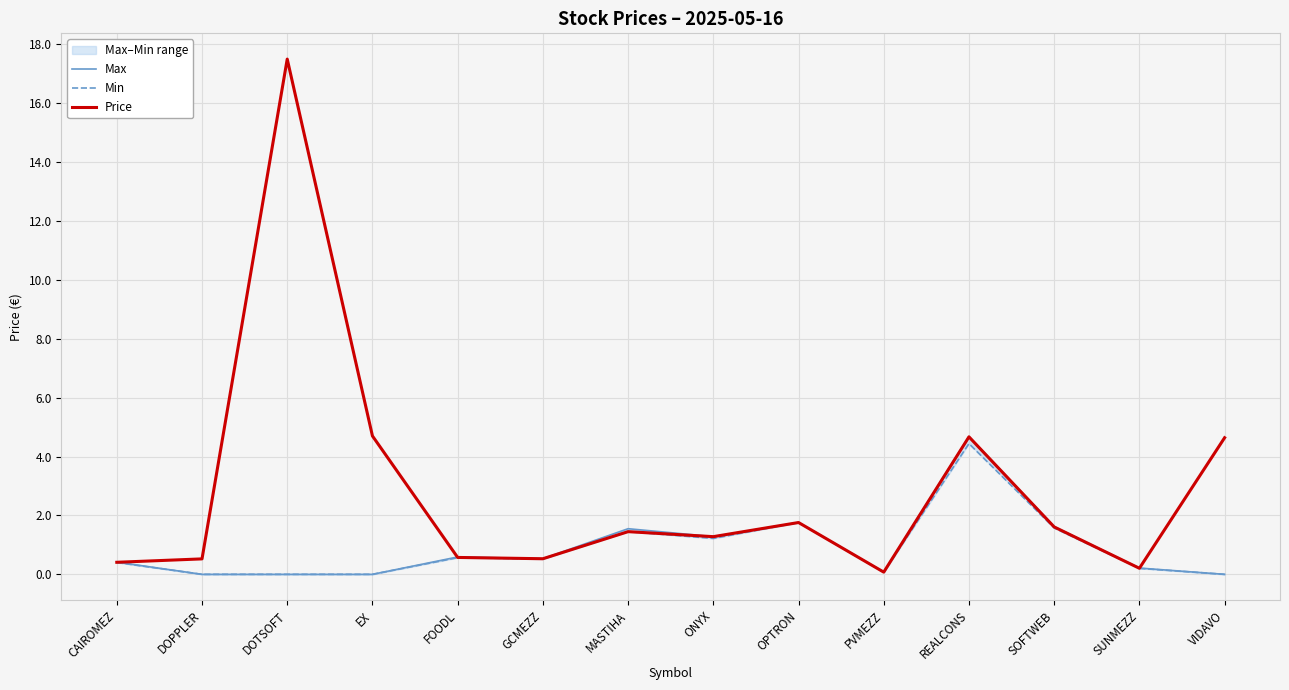

Which series has the widest spread of values?

Price